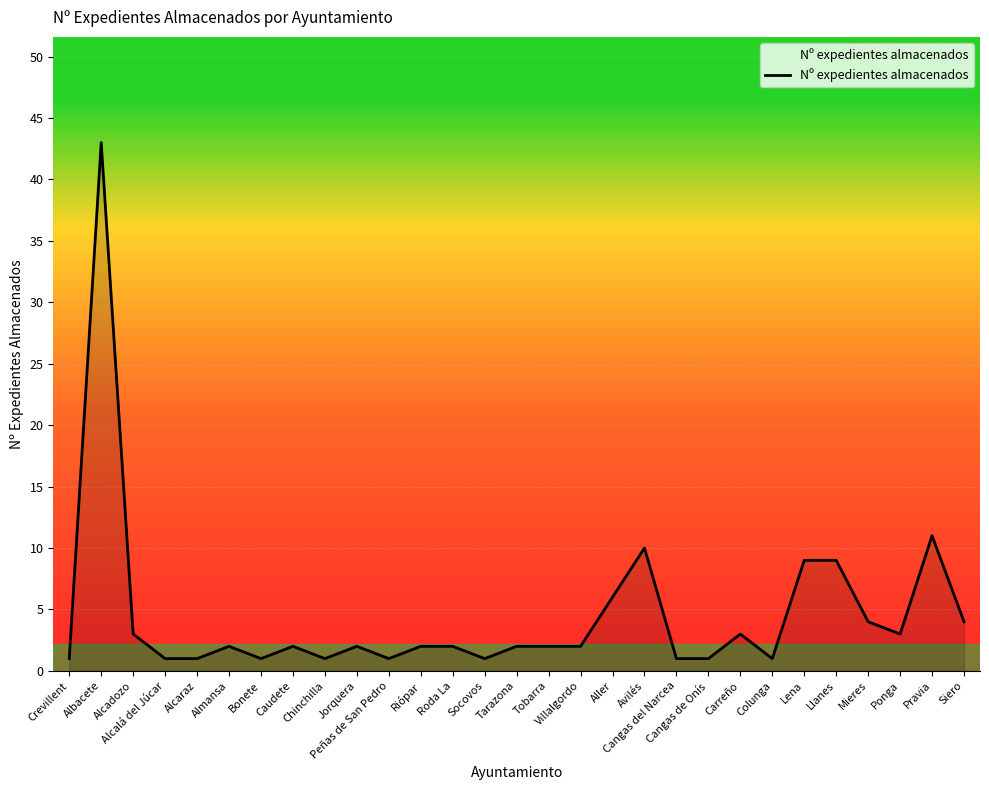

How many lines are shown in the chart?

1